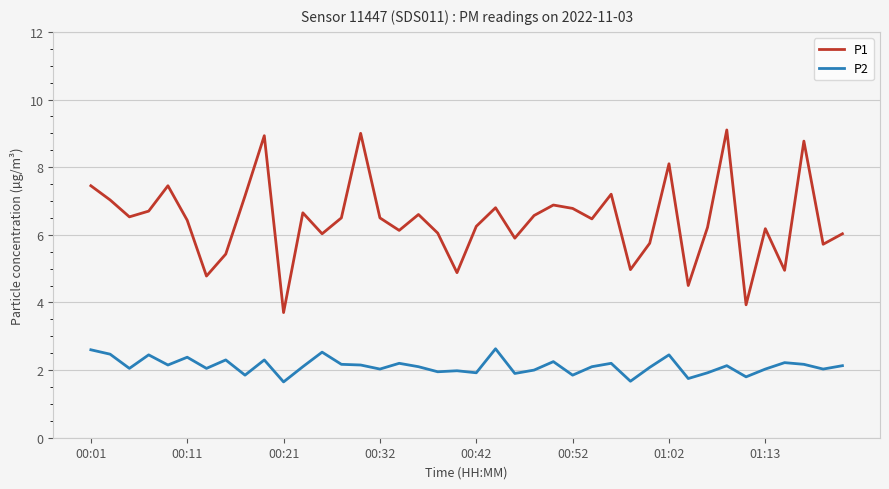

What is the difference between the second highest and second lowest values in the P2 series?

0.9